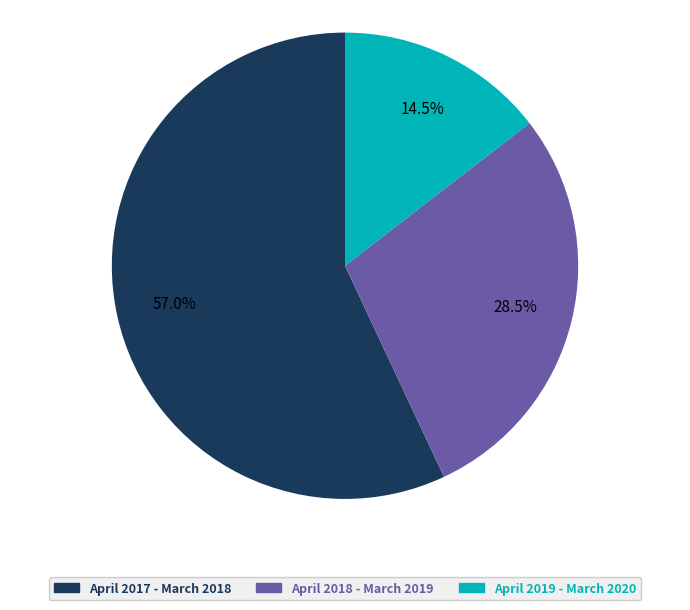

What is the majority slice?

April 2017 - March 2018